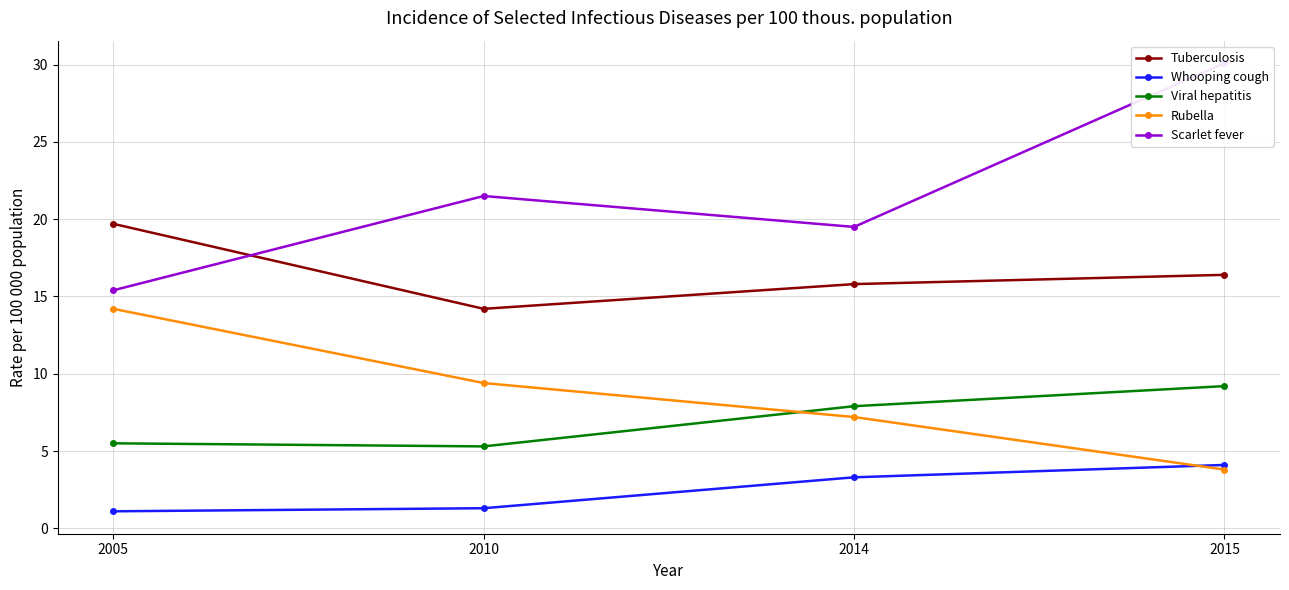

At which category is the sum across all series the highest?

2015